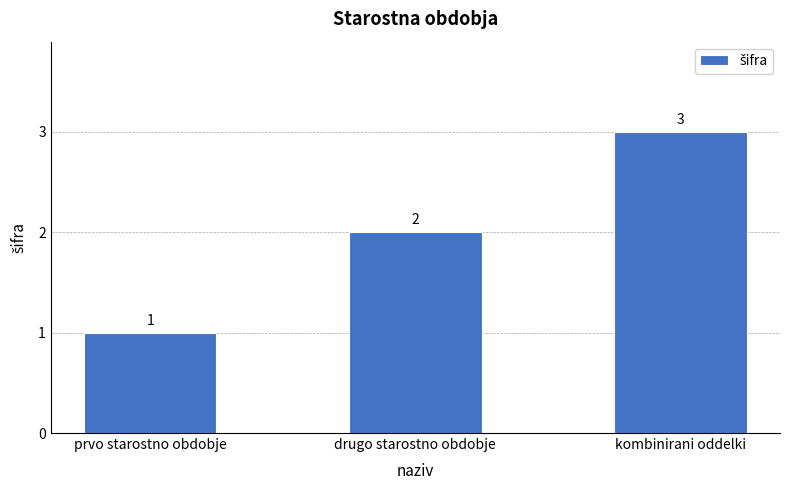

Rank the categories by value from highest to lowest.

kombinirani oddelki, drugo starostno obdobje, prvo starostno obdobje